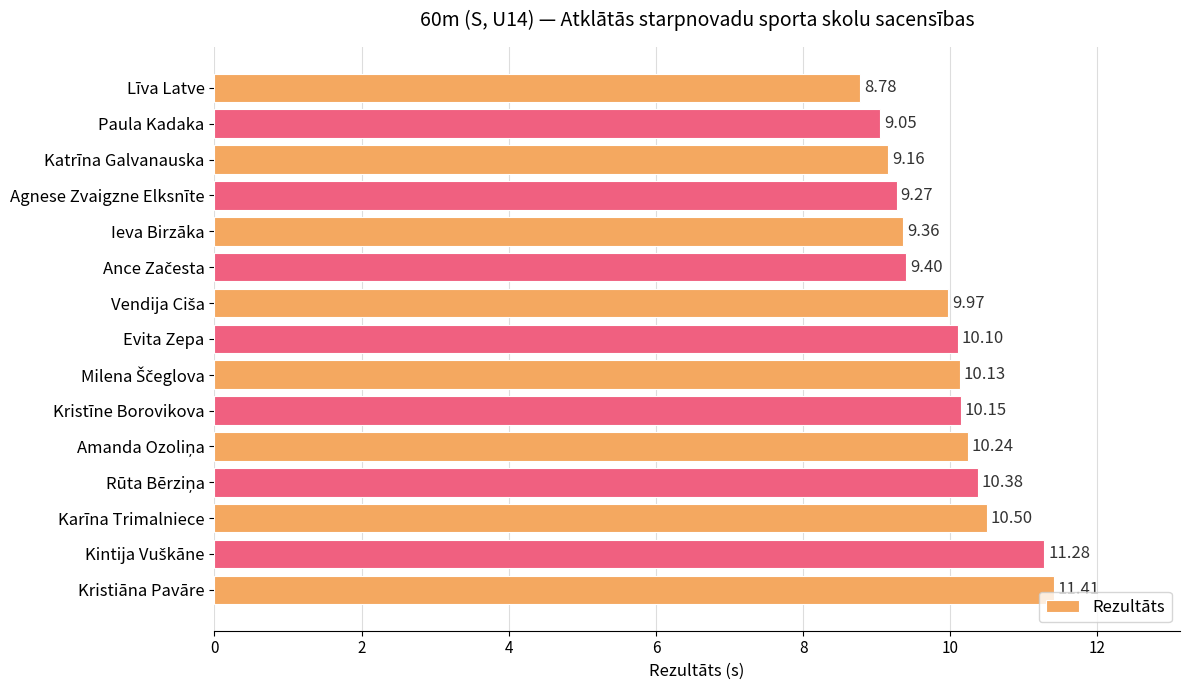

How many bars are there in total?

15